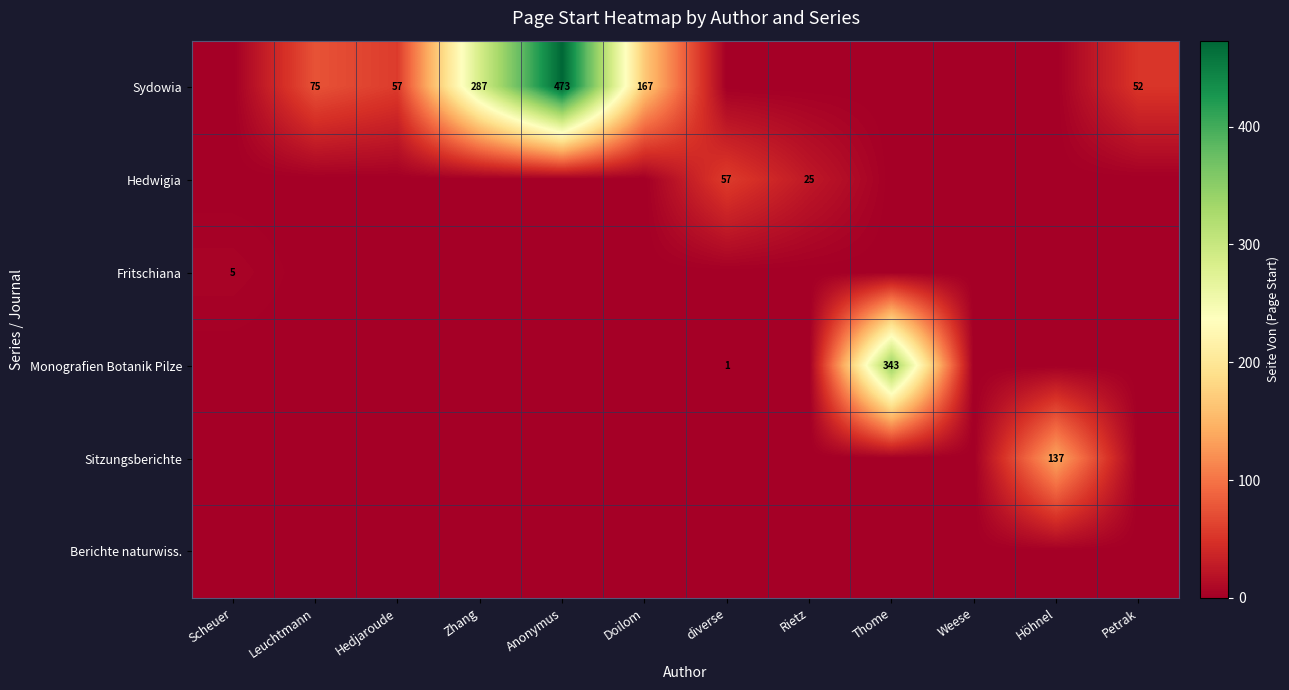

True or false: Sydowia has a value of 15.8 at Leuchtmann.

False